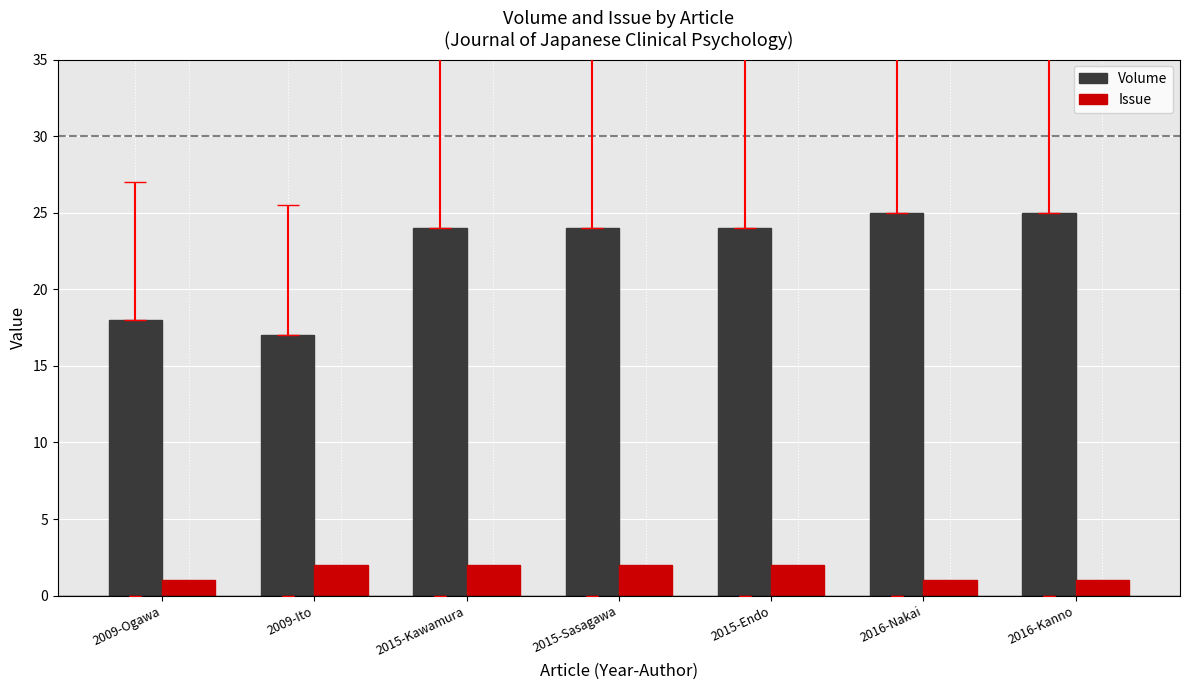

Which series has the widest spread of values?

Volume